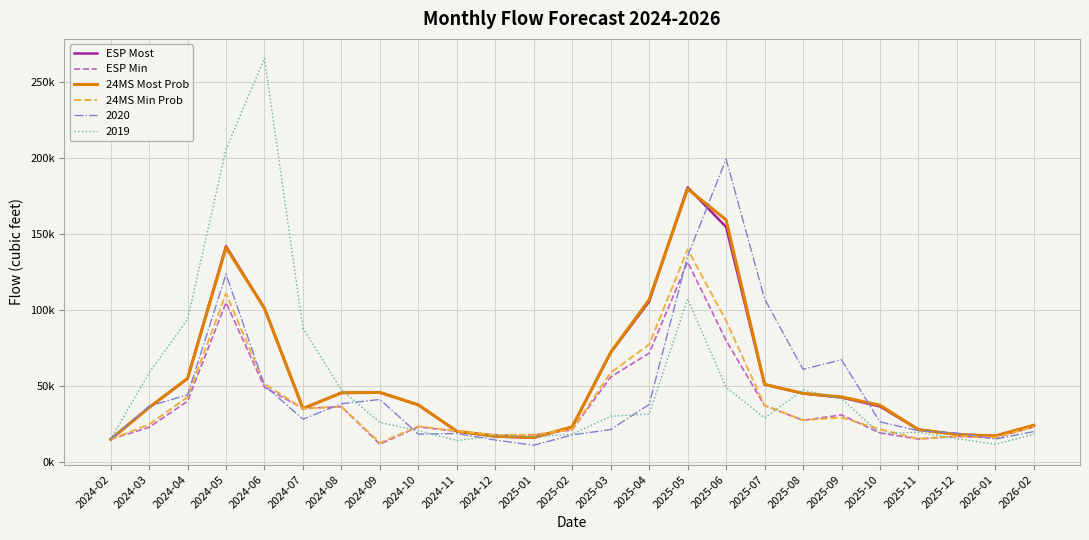

List the labels in order of 24MS Most Prob value, largest first.

2025-05, 2025-06, 2024-05, 2025-04, 2024-06, 2025-03, 2024-04, 2025-07, 2024-09, 2024-08, 2025-08, 2025-09, 2024-10, 2025-10, 2024-03, 2024-07, 2026-02, 2025-02, 2025-11, 2024-11, 2025-12, 2026-01, 2024-12, 2025-01, 2024-02